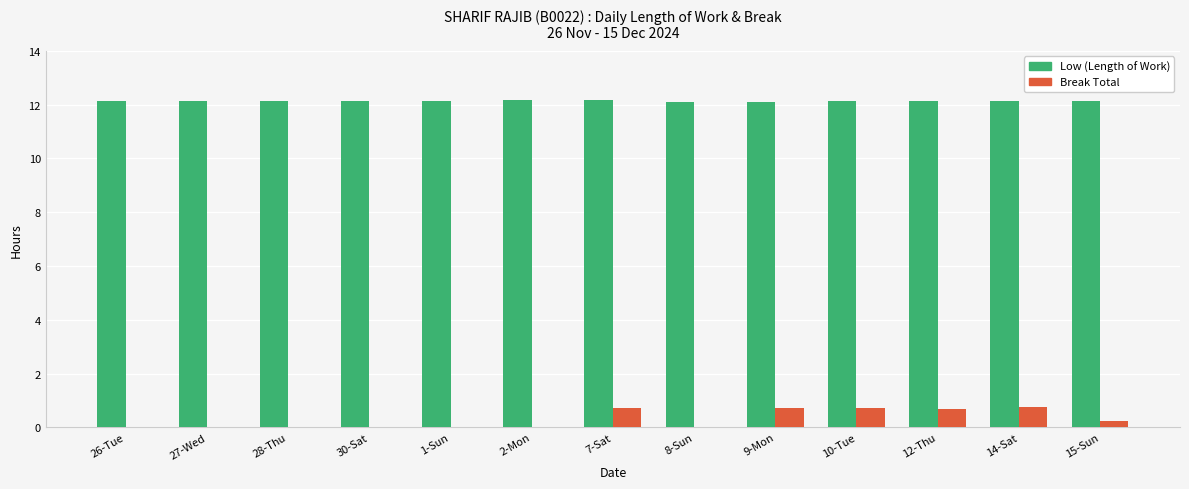

How many groups of bars are there?

13